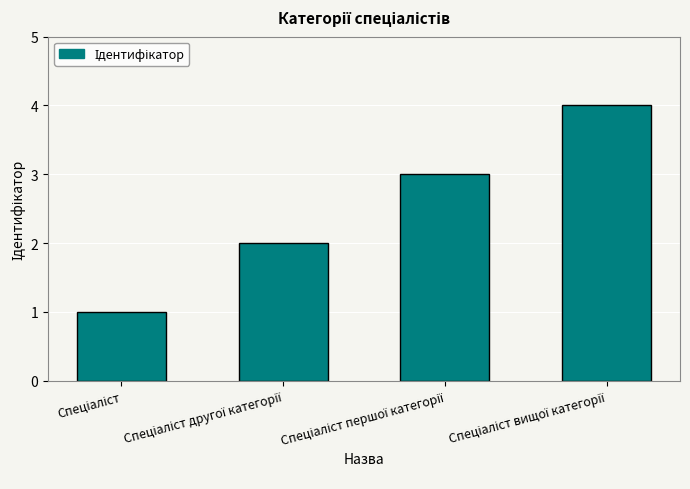

How many data points are less than 3?

2